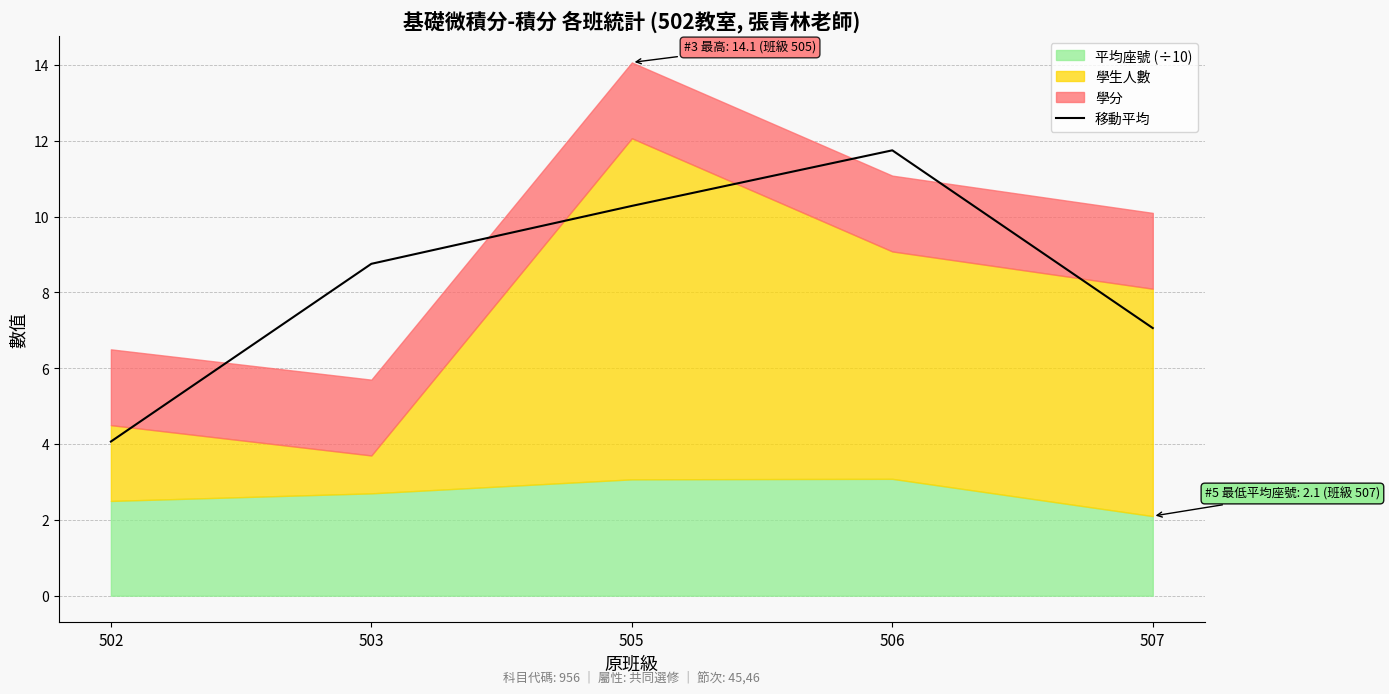

What is the change in value from 502 to 507?

+3.0